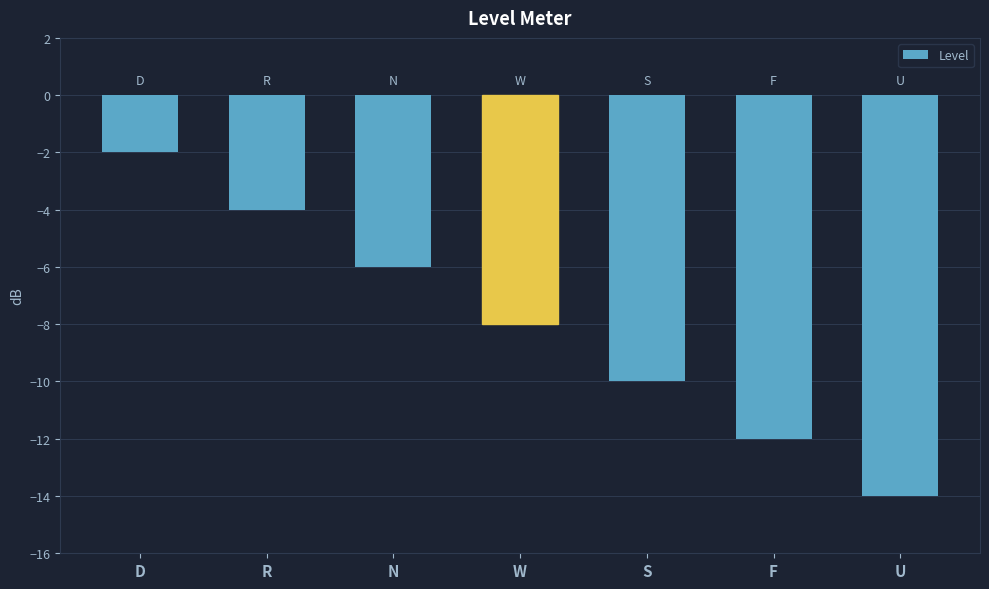

Rank the categories by value from lowest to highest.

U, F, S, W, N, R, D